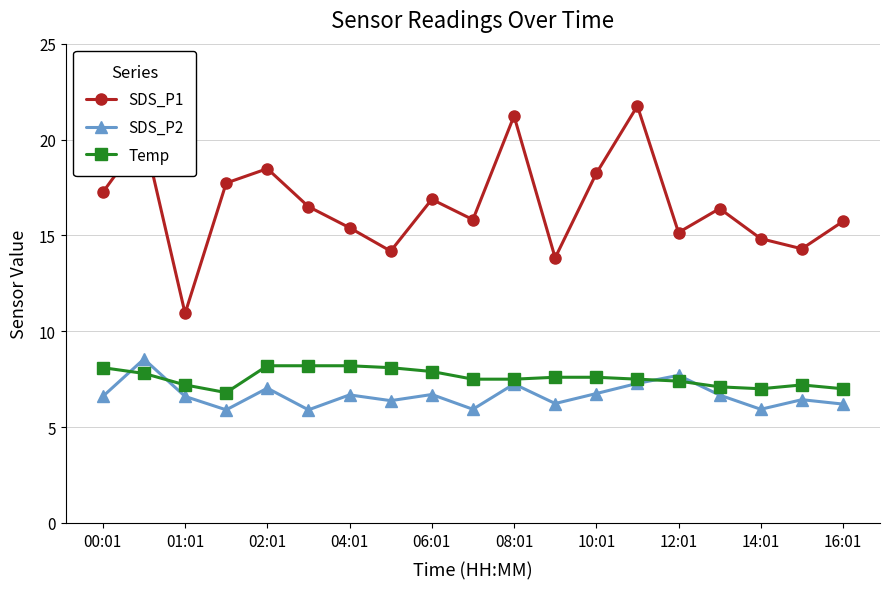

Which series has the largest total across all categories?

SDS_P1